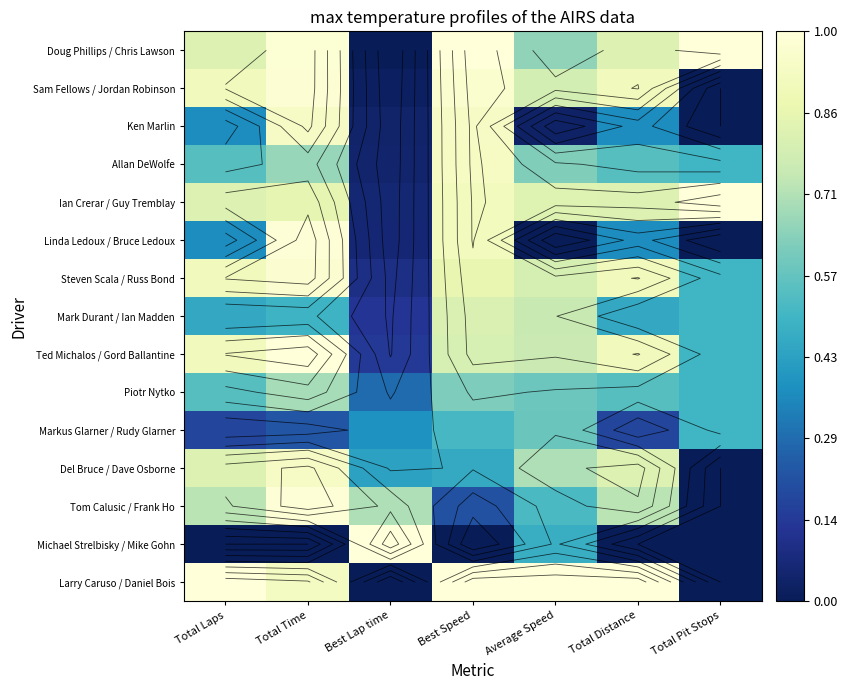

What is the sum of all Ian Crerar / Guy Tremblay values?

5.3